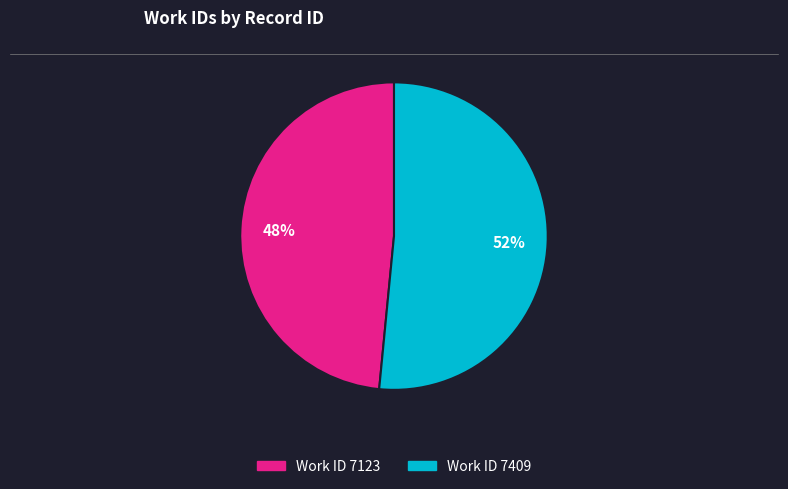

To the nearest percent, what is the average slice percentage?

50%